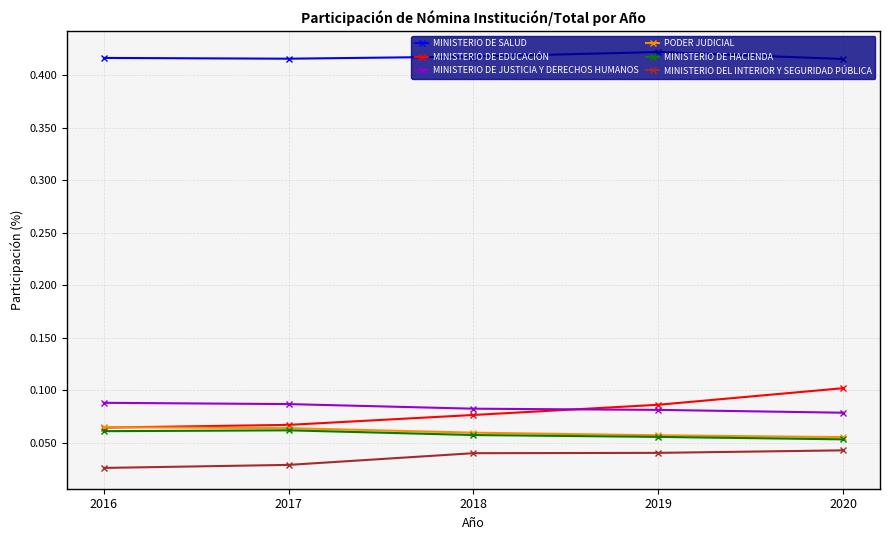

Is this an area chart (filled region under the line)?

No